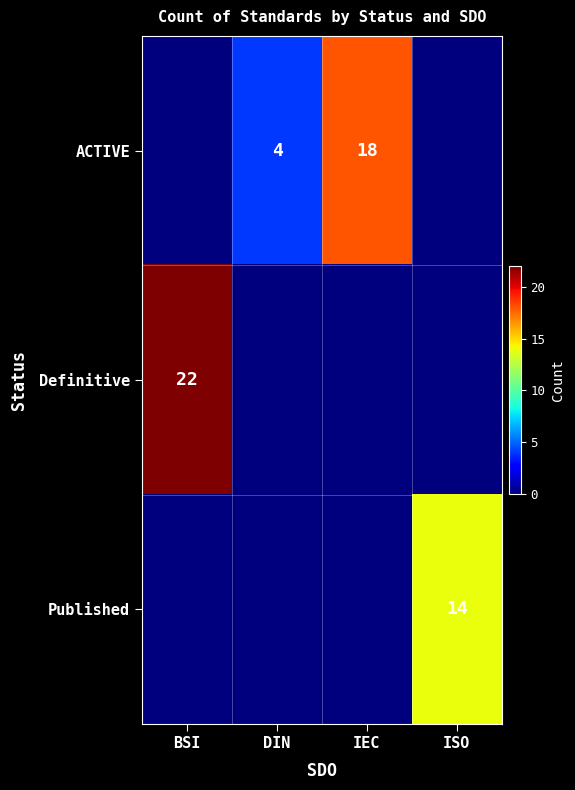

What is the difference between the ACTIVE values at DIN and IEC?

14